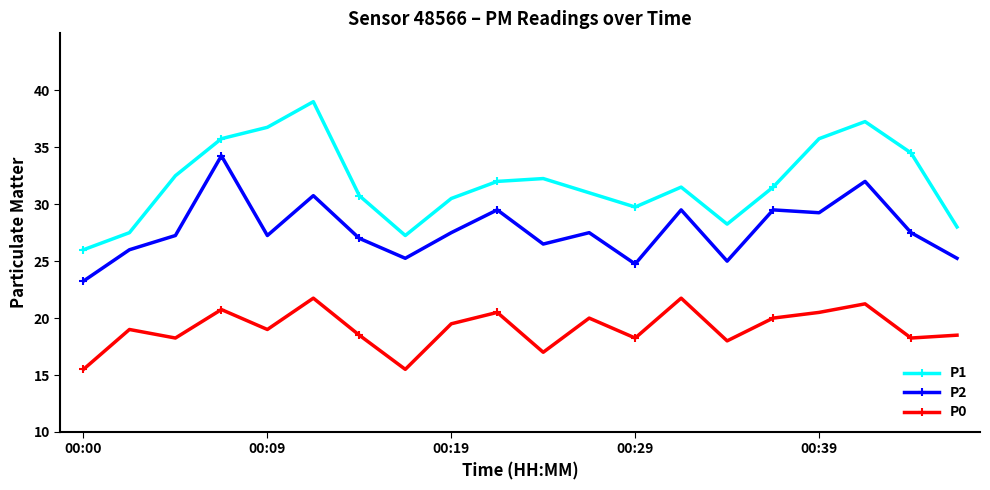

True or false: P2 and P0 intersect in this chart.

False